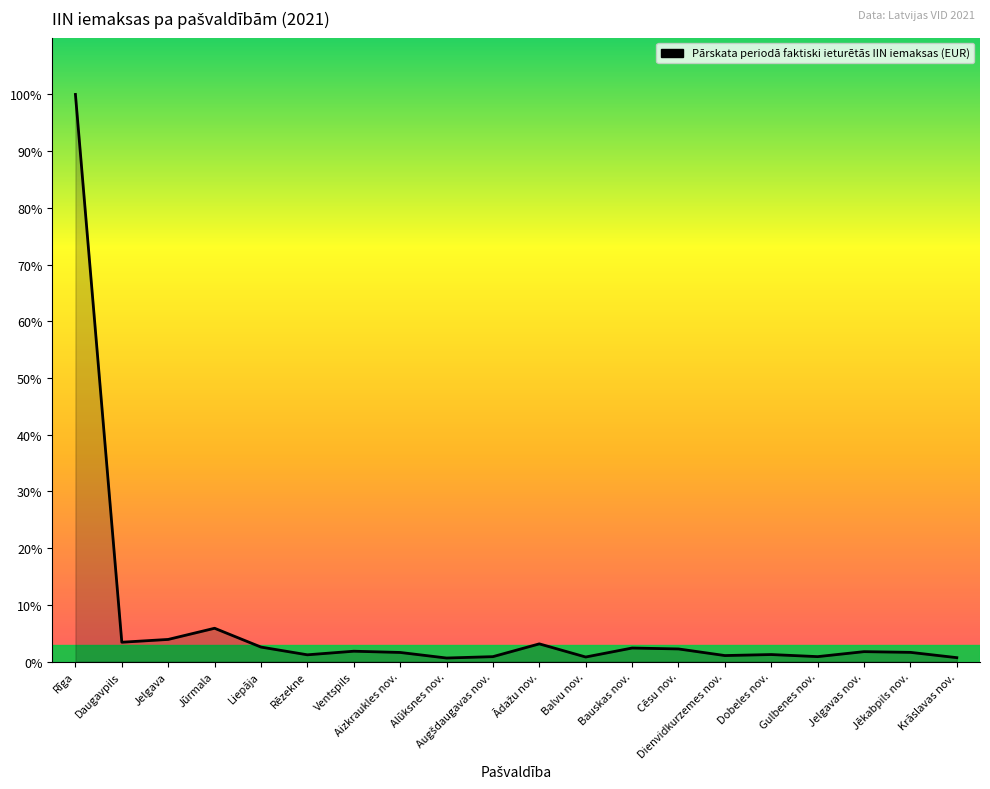

Does the chart display data point markers on the line(s)?

No